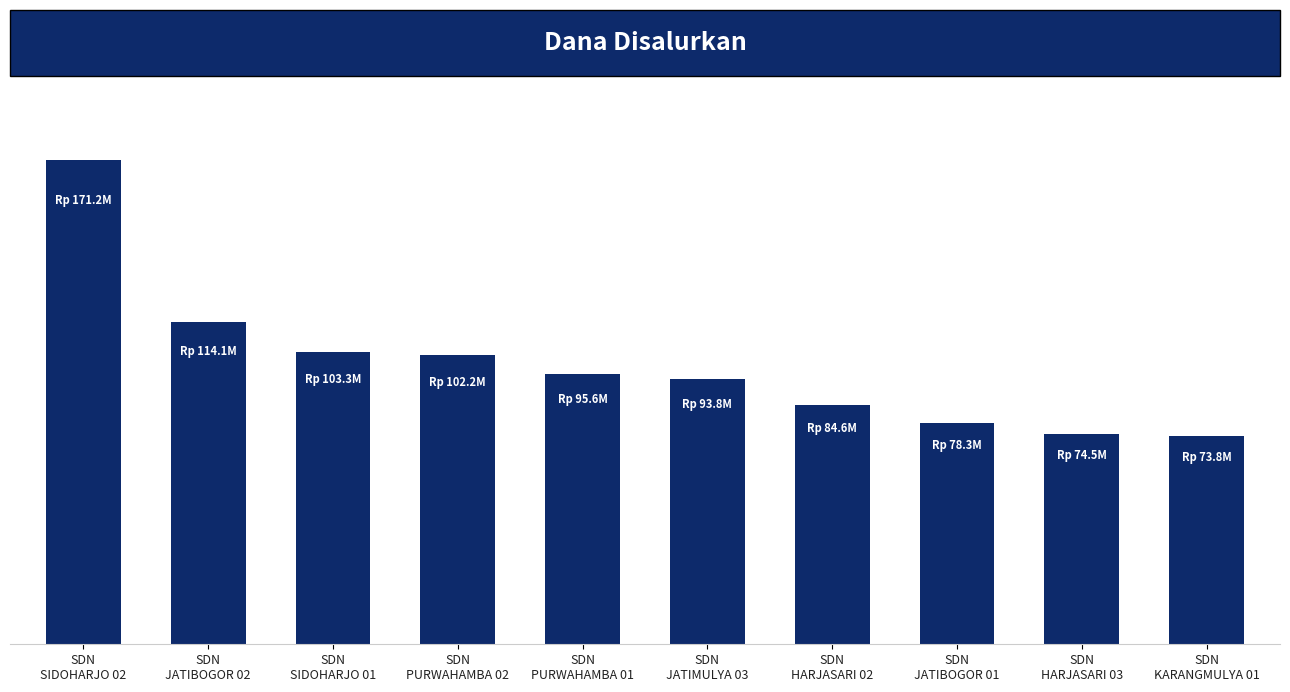

Which label corresponds to the smallest value in the chart?

SDN
KARANGMULYA 01